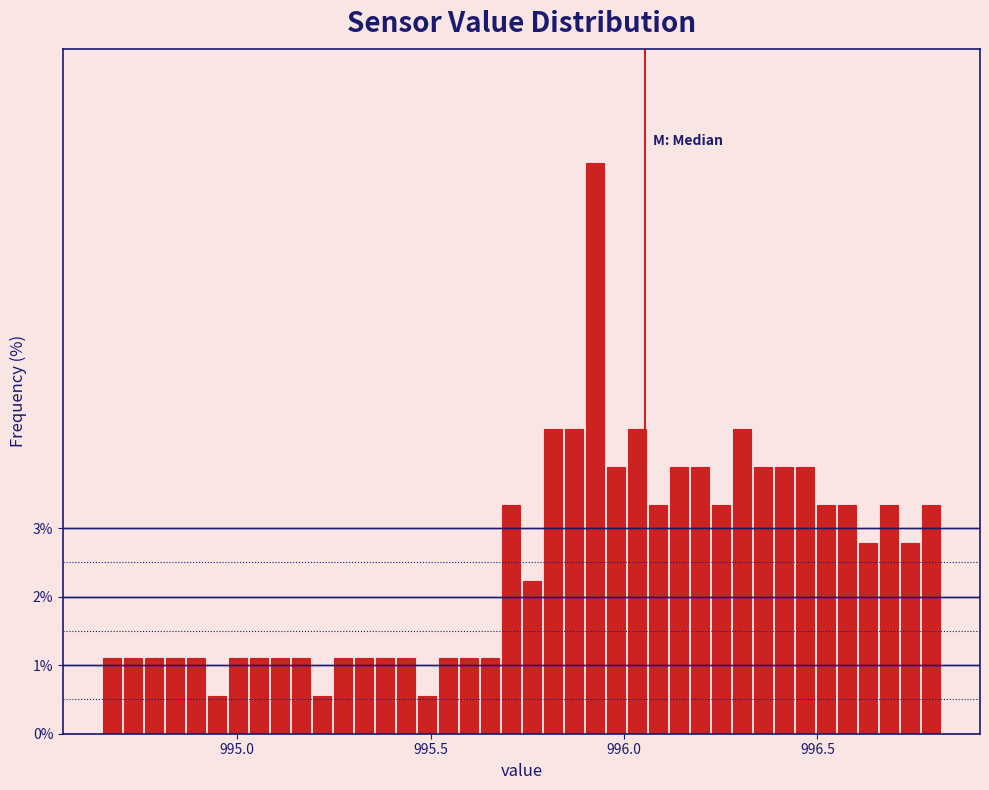

Around what value on the x-axis is the tallest bar? Give the approximate position of its centre, as read against the axis.

995.90